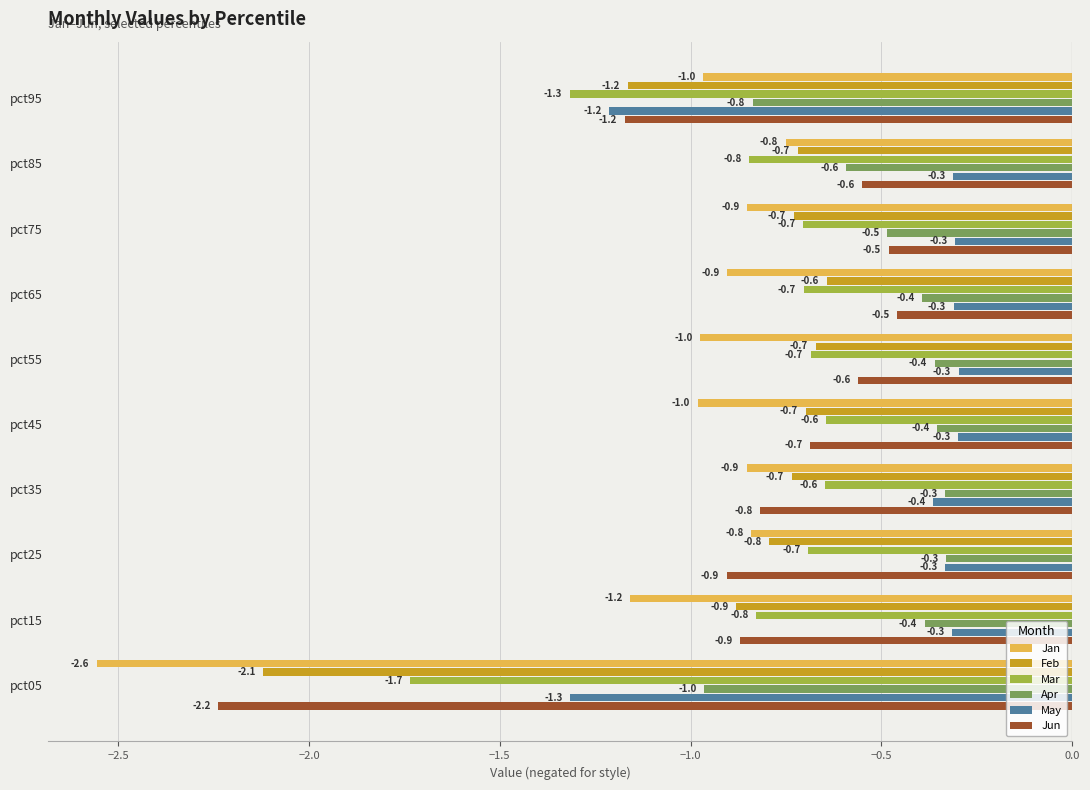

Which label corresponds to the smallest value in the chart?

pct05